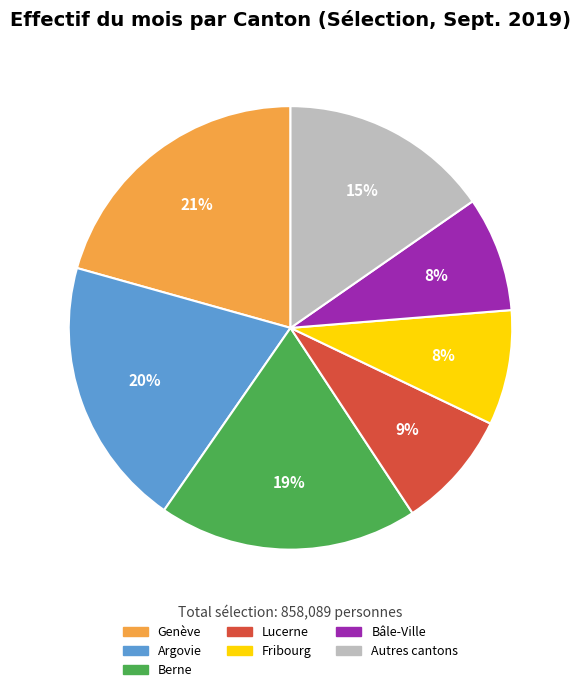

To the nearest percent, what is the average slice percentage?

14%